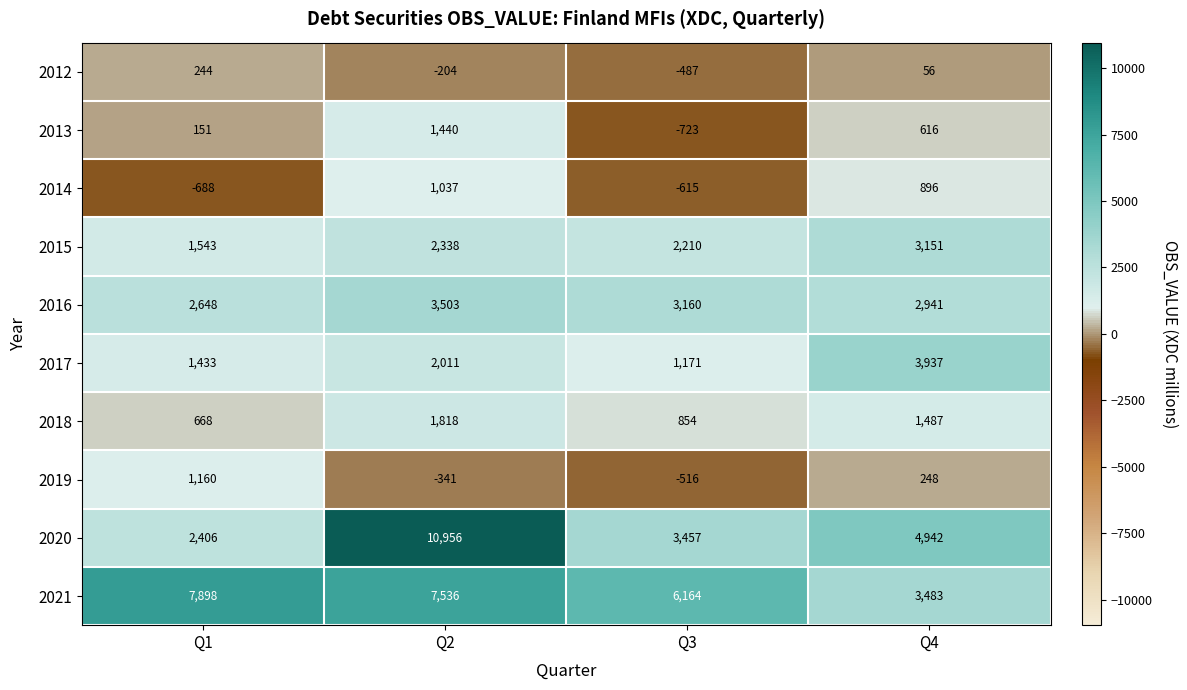

Which label corresponds to the largest value in the chart?

Q2